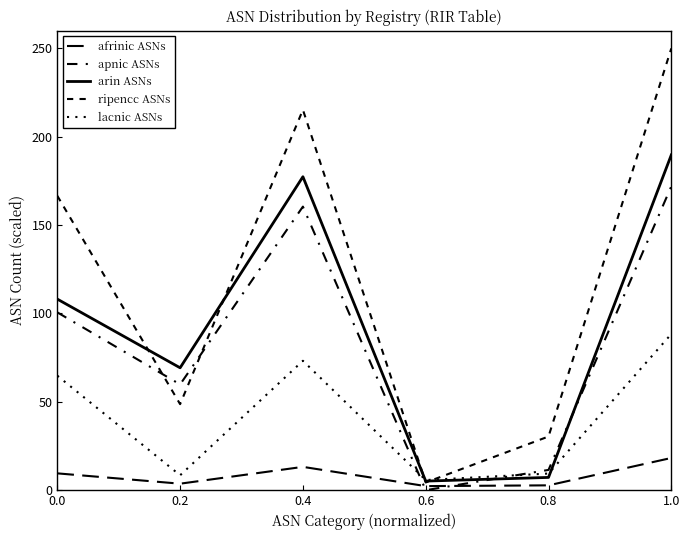

True or false: arin ASNs has more than 0 points higher than both neighbors.

True